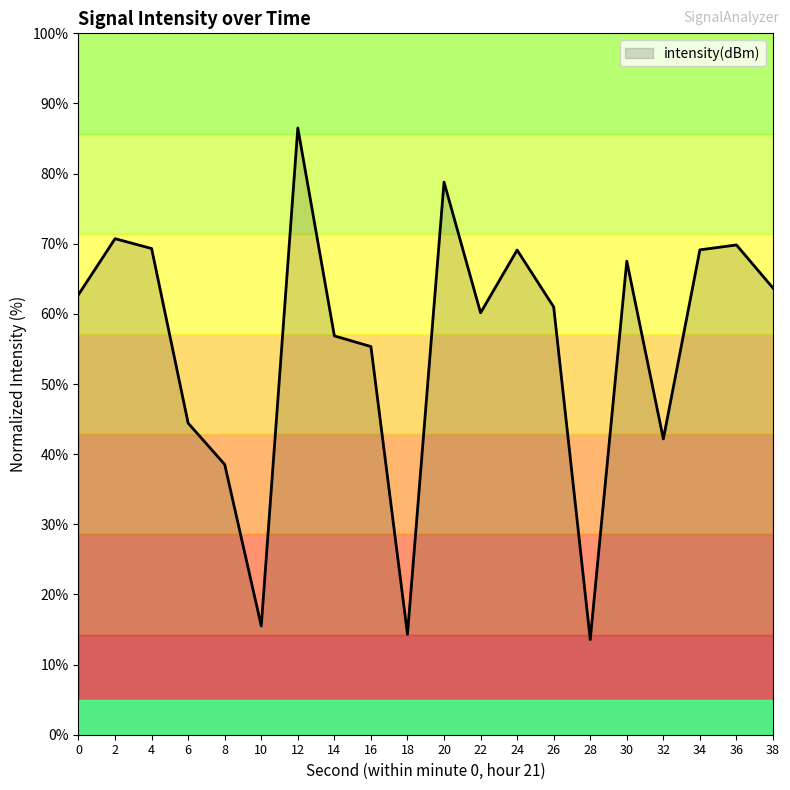

True or false: the data shows 15.5 at 10.

True